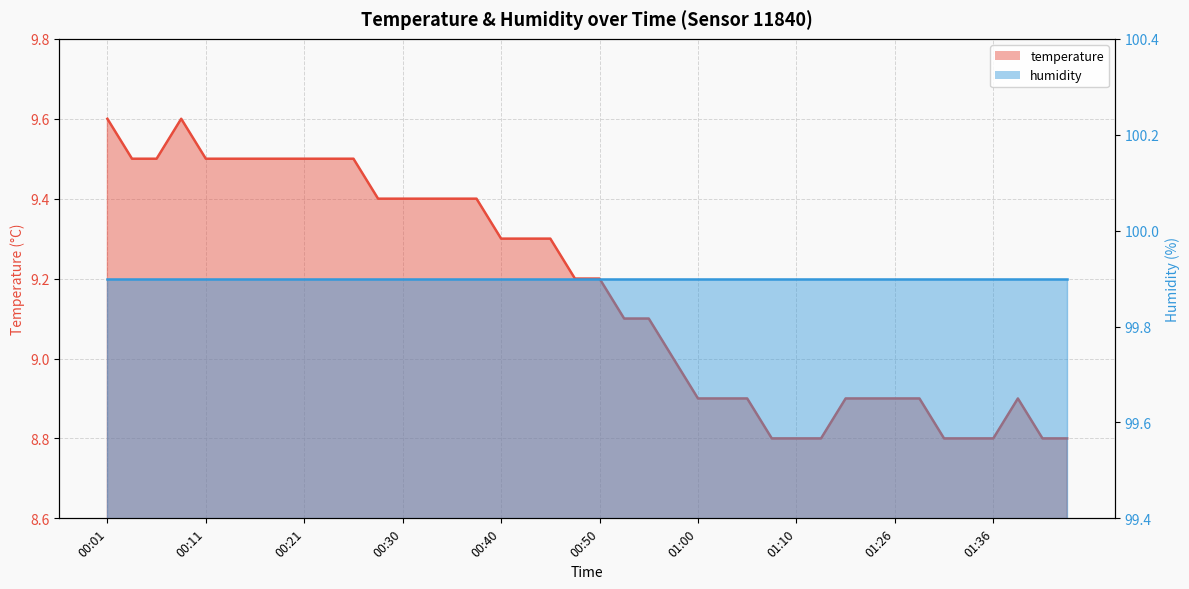

List the labels in order of value, smallest first.

01:07, 01:10, 01:15, 01:31, 01:33, 01:36, 01:43, 01:48, 01:00, 01:02, 01:05, 01:18, 01:20, 01:26, 01:28, 01:38, 00:57, 00:52, 00:55, 00:47, 00:50, 00:40, 00:43, 00:45, 00:28, 00:30, 00:33, 00:35, 00:38, 00:04, 00:06, 00:11, 00:13, 00:16, 00:18, 00:21, 00:23, 00:26, 00:01, 00:08